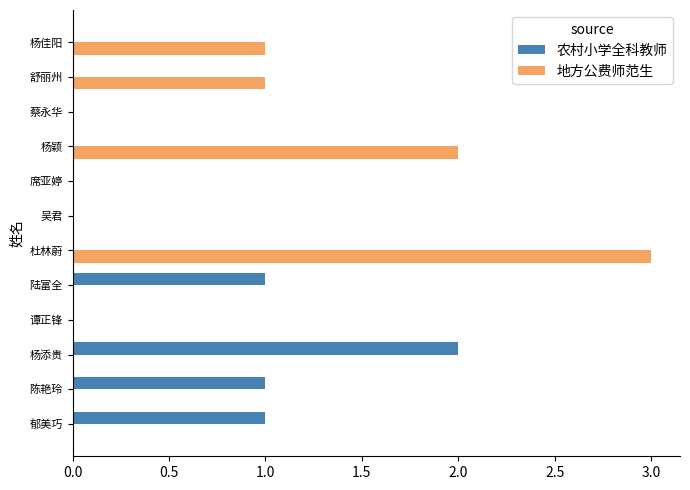

True or false: 地方公费师范生 has a value of 0 at 蔡永华.

True